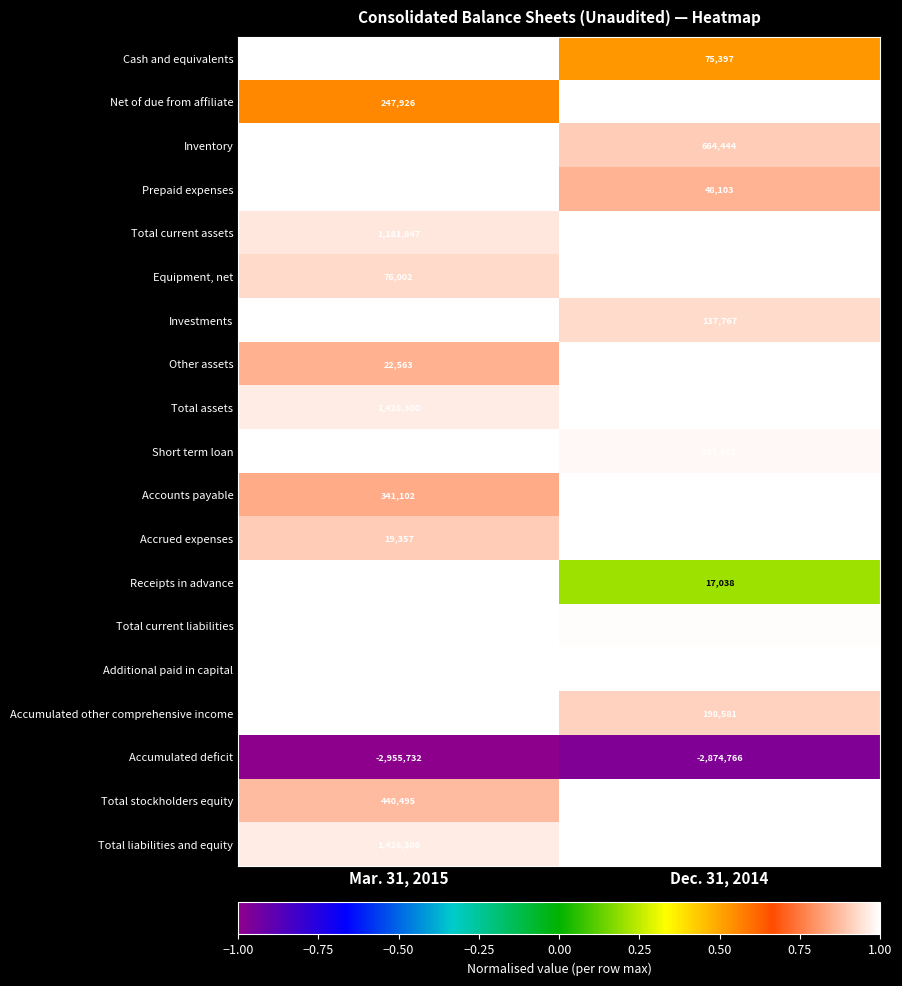

What is the total value across all series at Mar. 31, 2015?

8255898